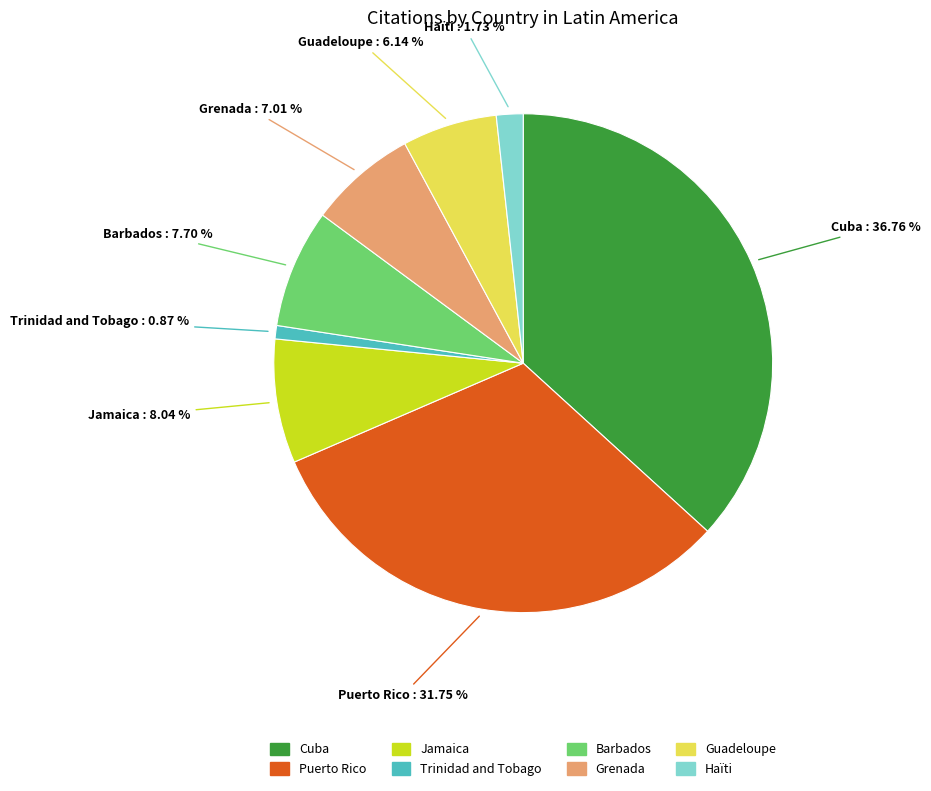

To the nearest percent, what is the average slice percentage?

12%